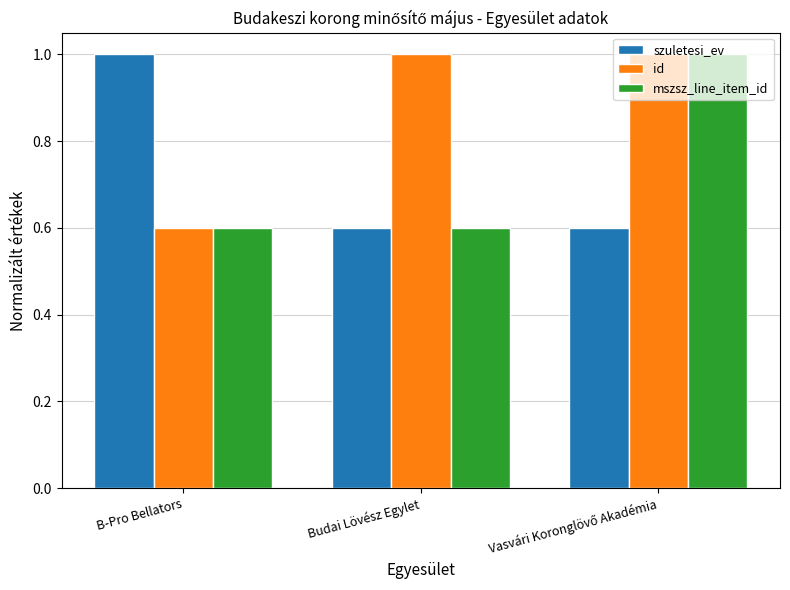

At how many categories does at least one series exceed 0?

3